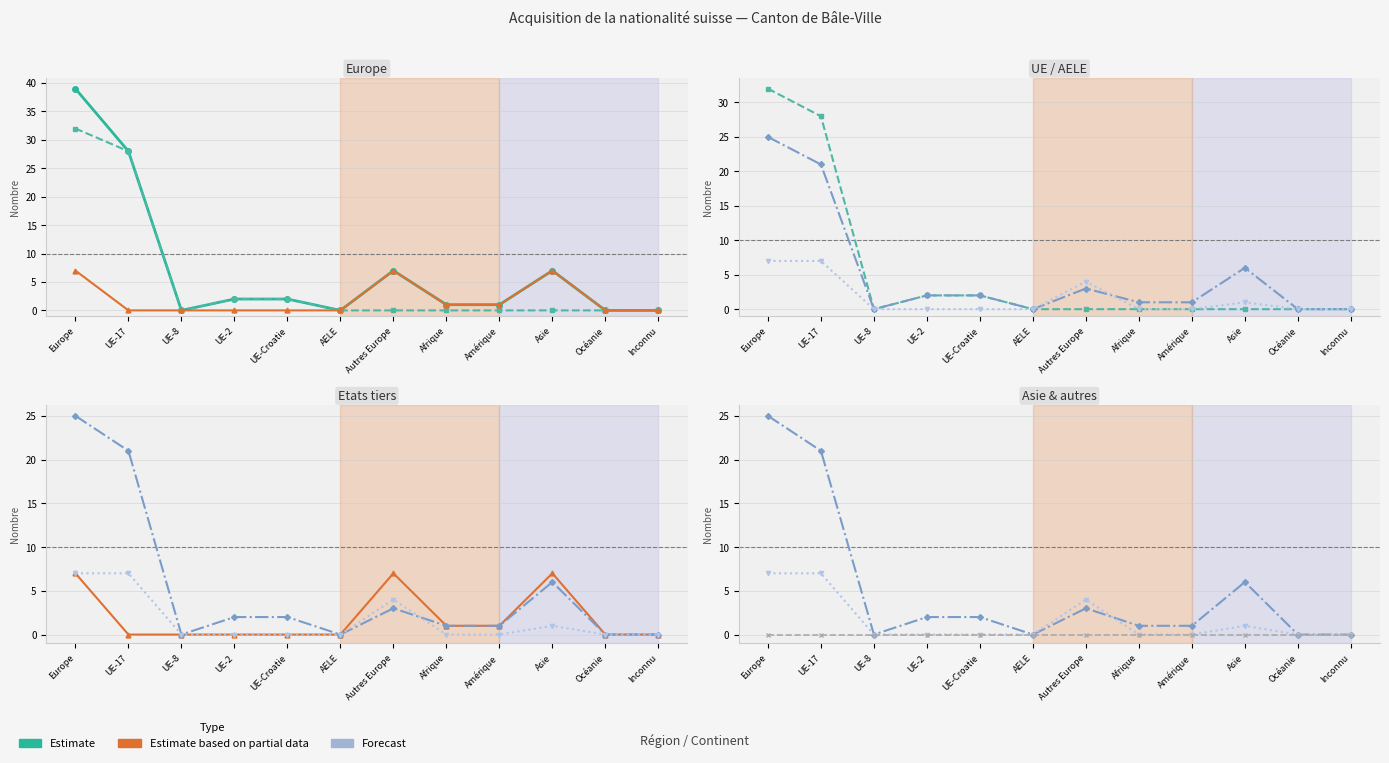

Is it true that Naturalisations facilitées equals 0 at UE-Croatie?

True